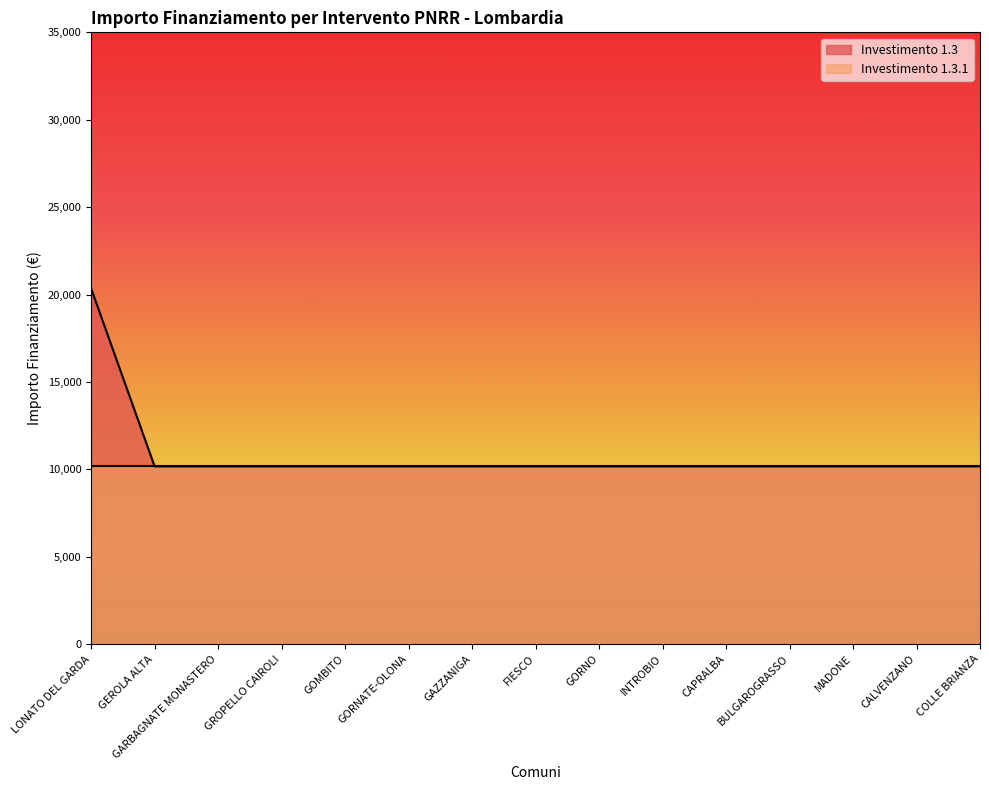

Reading left to right, list all the values displayed in this chart.

20344	10172	10172	10172	10172	10172	10172	10172	10172	10172	10172	10172	10172	10172	10172